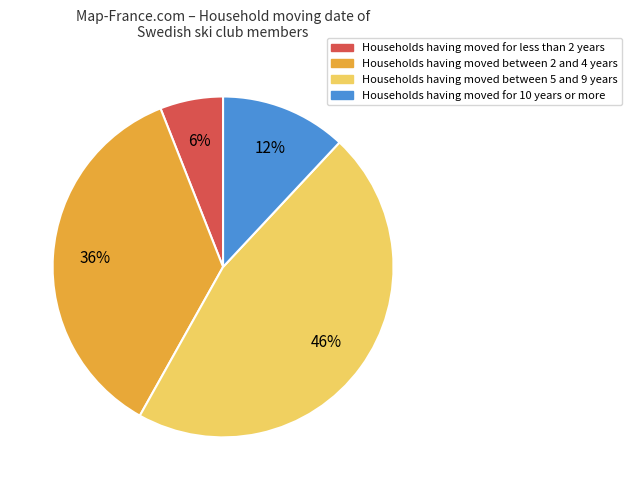

Is there any slice that represents more than half of the pie?

No